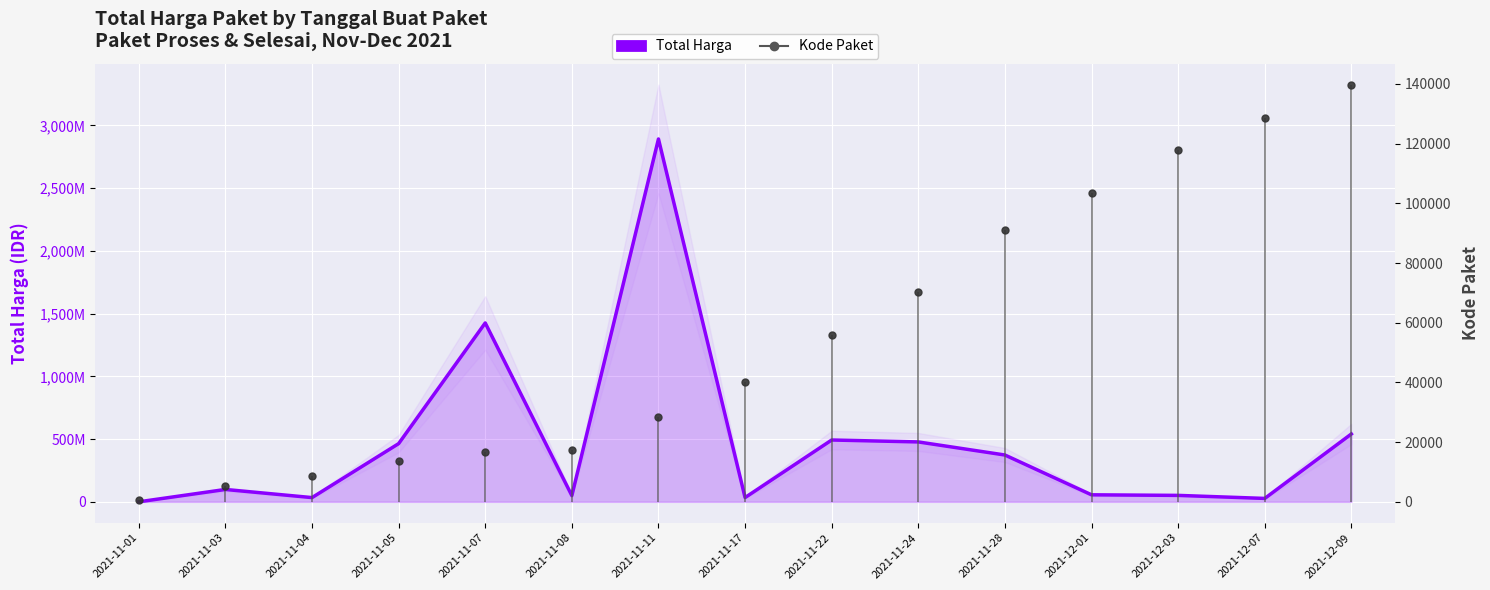

How many lines are shown in the chart?

1